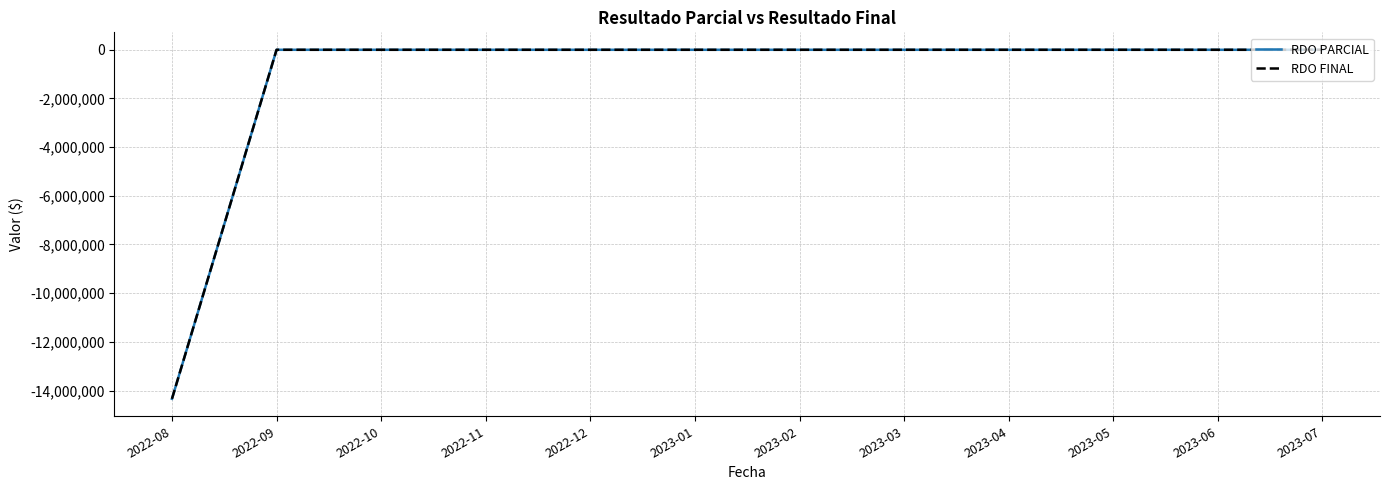

Is this an area chart (filled region under the line)?

No